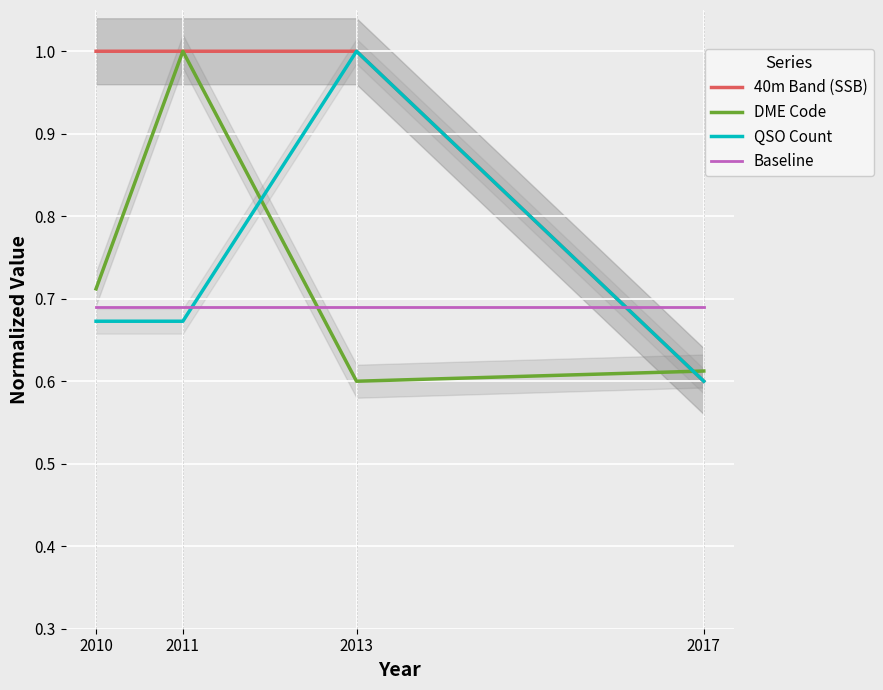

Which series has the widest spread of values?

40m Band (SSB)